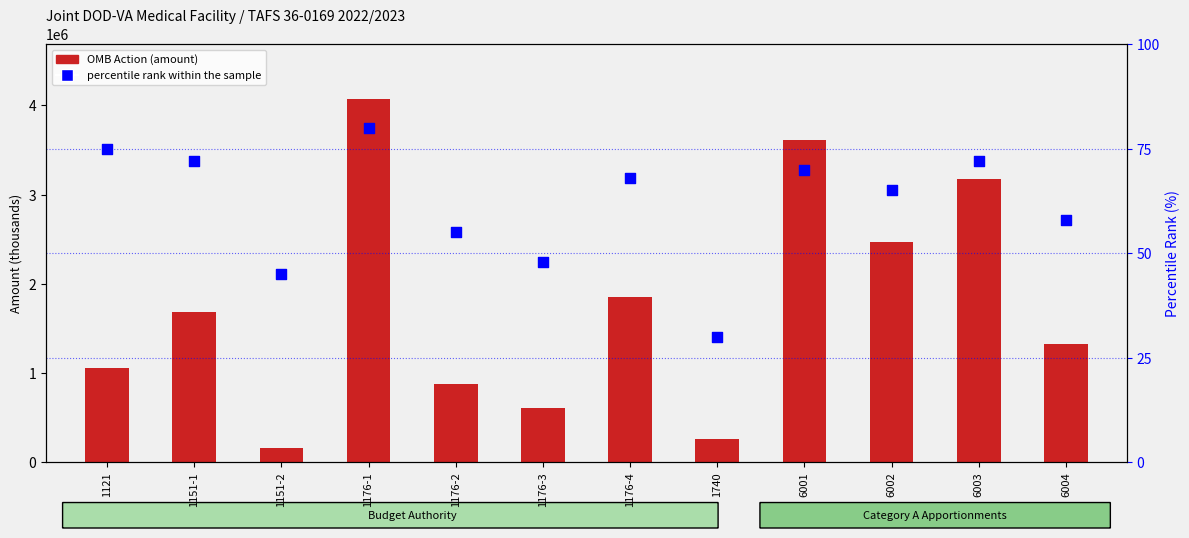

Is the value of percentile rank within the sample at 1151-2 greater than the value of OMB Action (amount) at 1176-4?

No